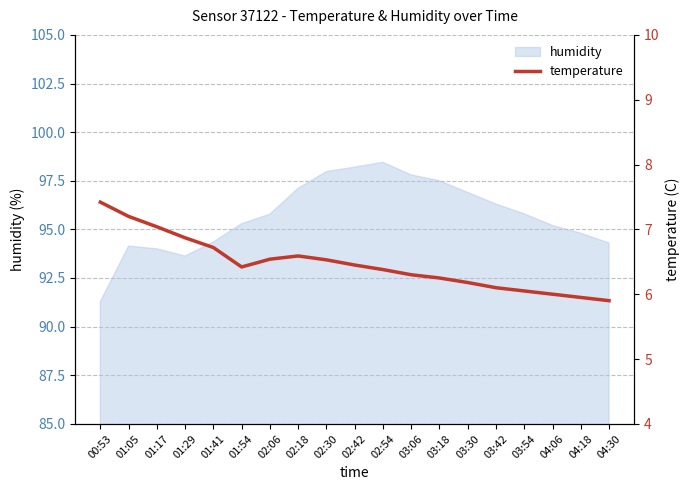

Where is the data nearest to the value 6?

04:06